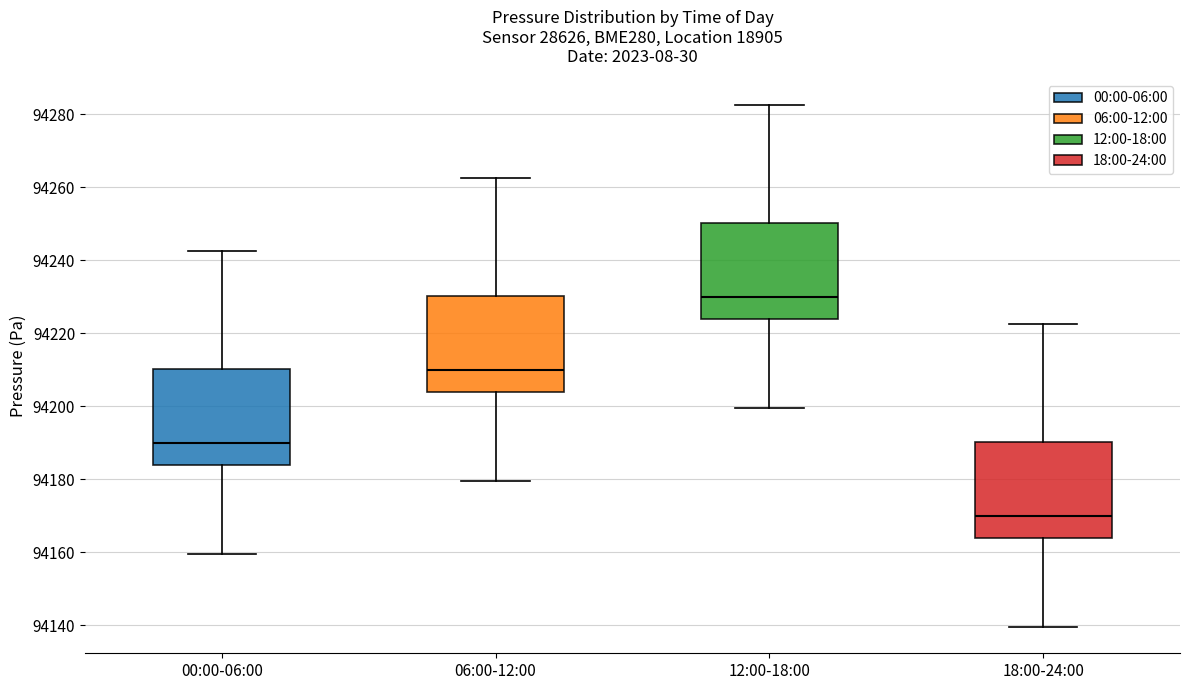

Reading left to right, transcribe this box plot: for each box, give where its median line is, the range the box spans, and where its two whiskers end, as read against the y-axis. The values are not printed on the chart, so give them approximately, as read against the axis.

00:00-06:00: median 94190, box 94184 to 94210, whiskers 94160 to 94242
06:00-12:00: median 94210, box 94204 to 94230, whiskers 94180 to 94262
12:00-18:00: median 94230, box 94224 to 94250, whiskers 94200 to 94282
18:00-24:00: median 94170, box 94164 to 94190, whiskers 94140 to 94222